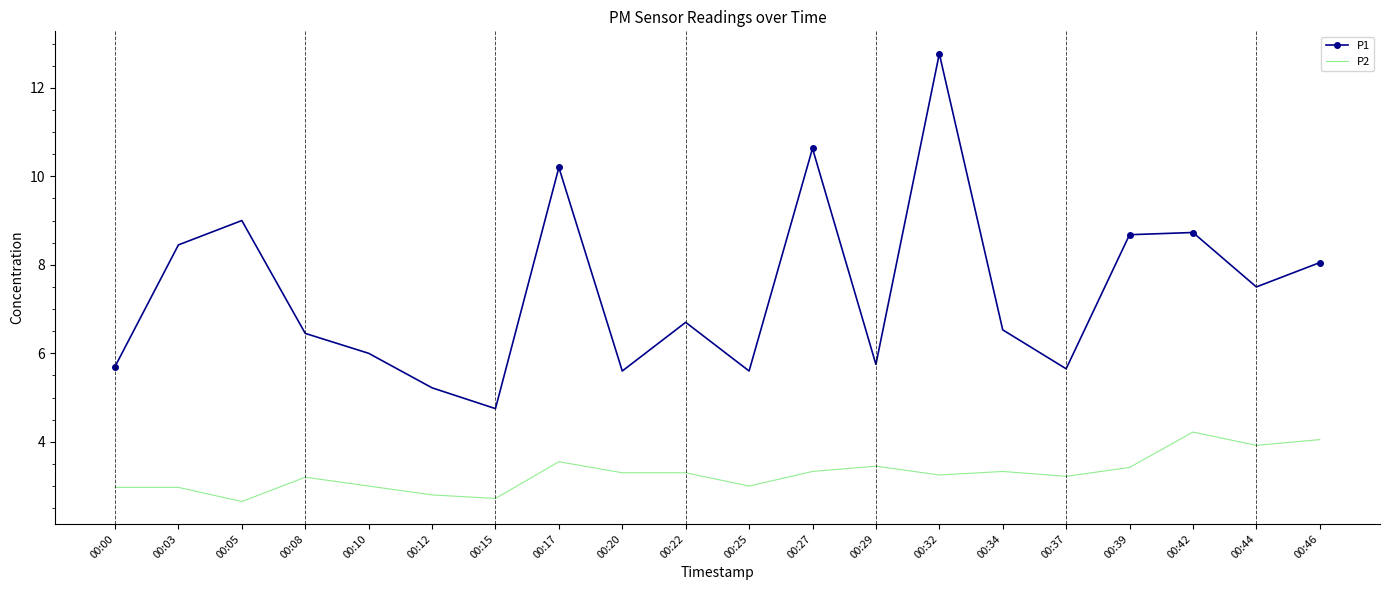

Which label corresponds to the largest value in the chart?

00:32